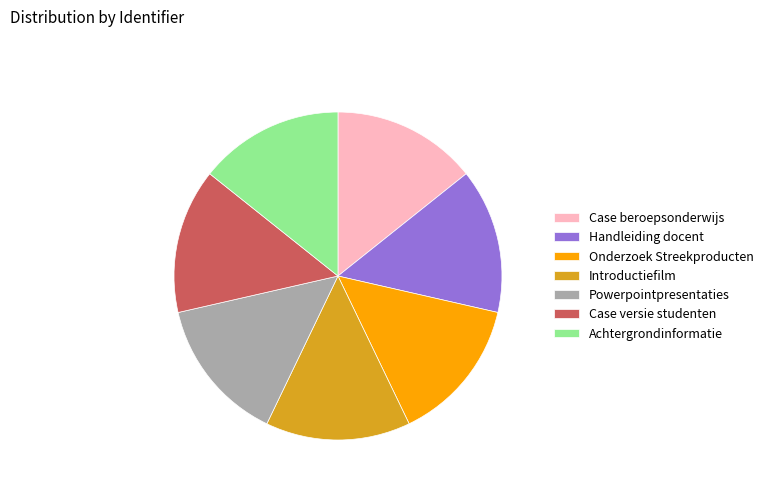

True or false: Achtergrondinformatie accounts for 28% of the total.

False